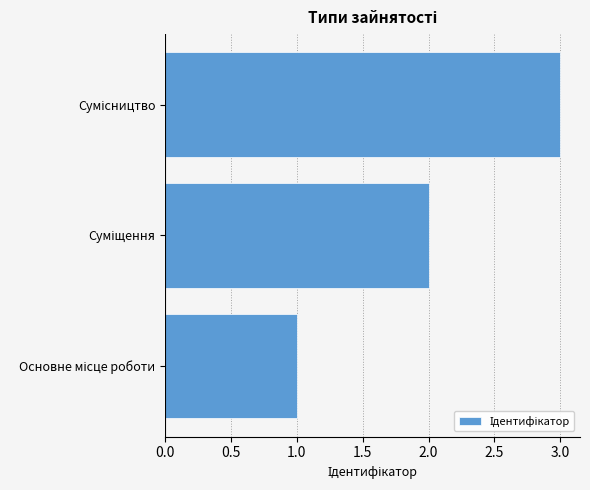

What is the maximum value shown in the chart?

3